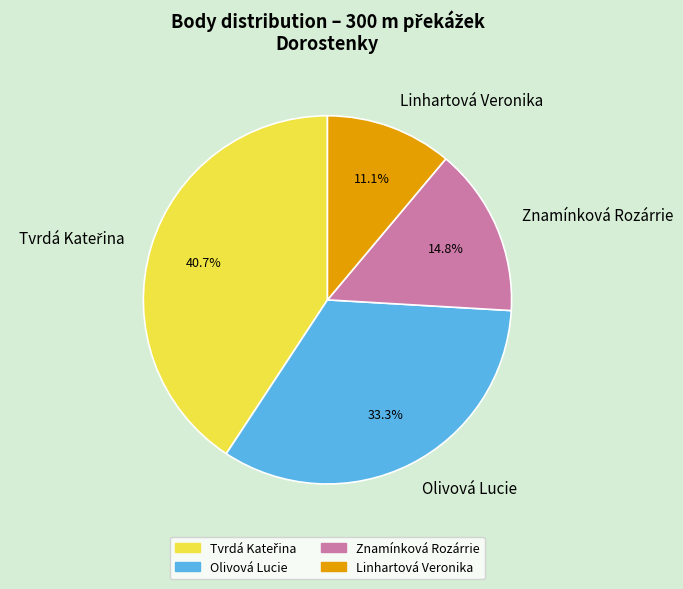

Does any single category account for the majority?

No